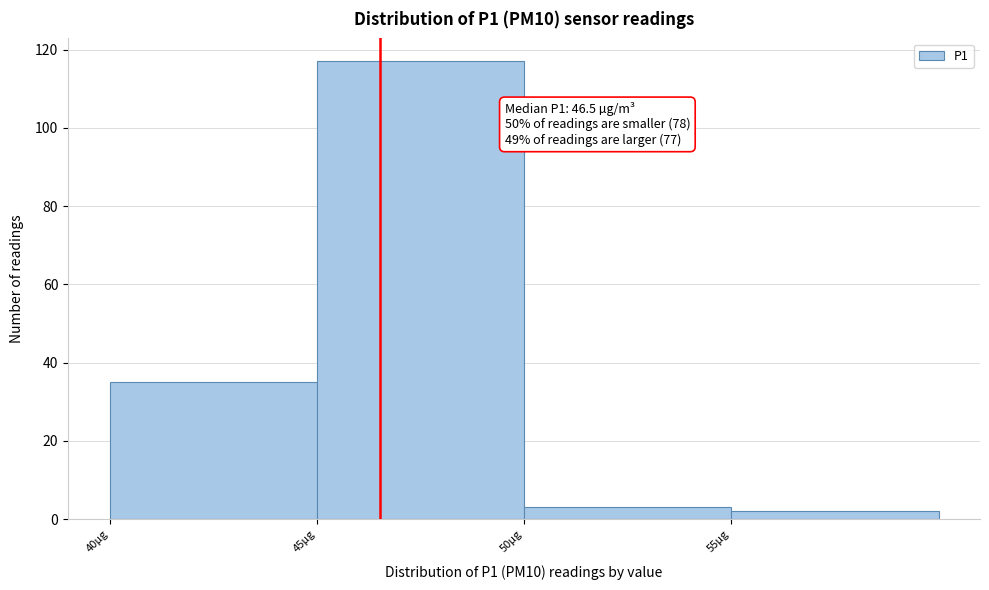

Over which range of the x-axis is the bar tallest?

45 to 50